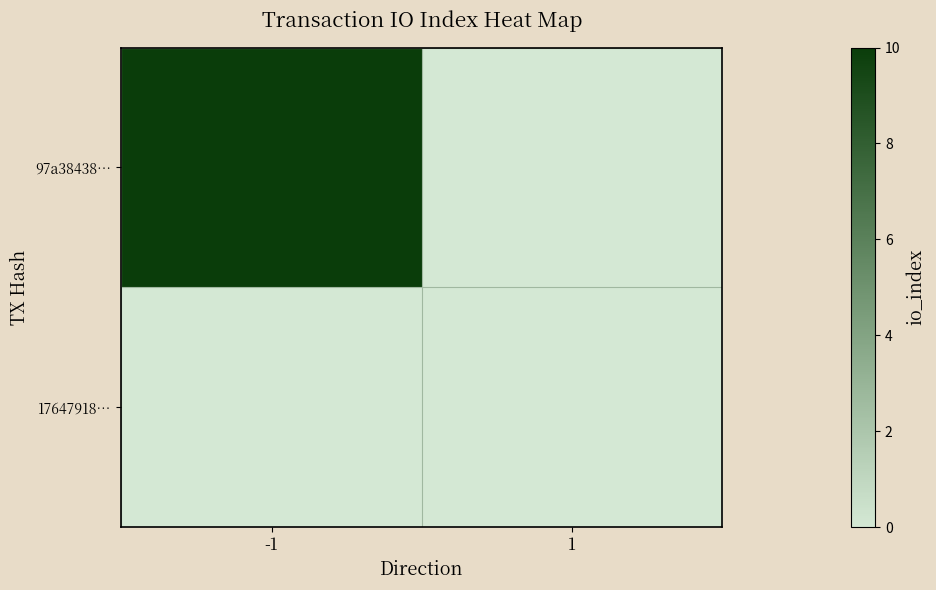

Which series has the largest range (max minus min)?

97a38438…